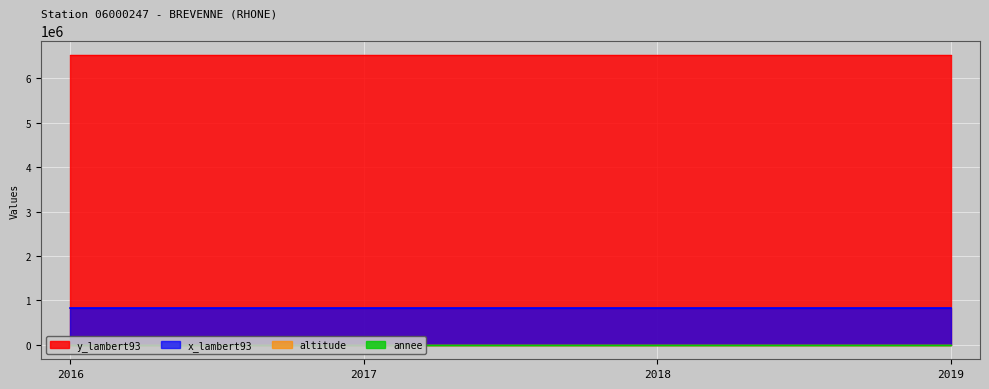

True or false: annee and y_lambert93 intersect in this chart.

False